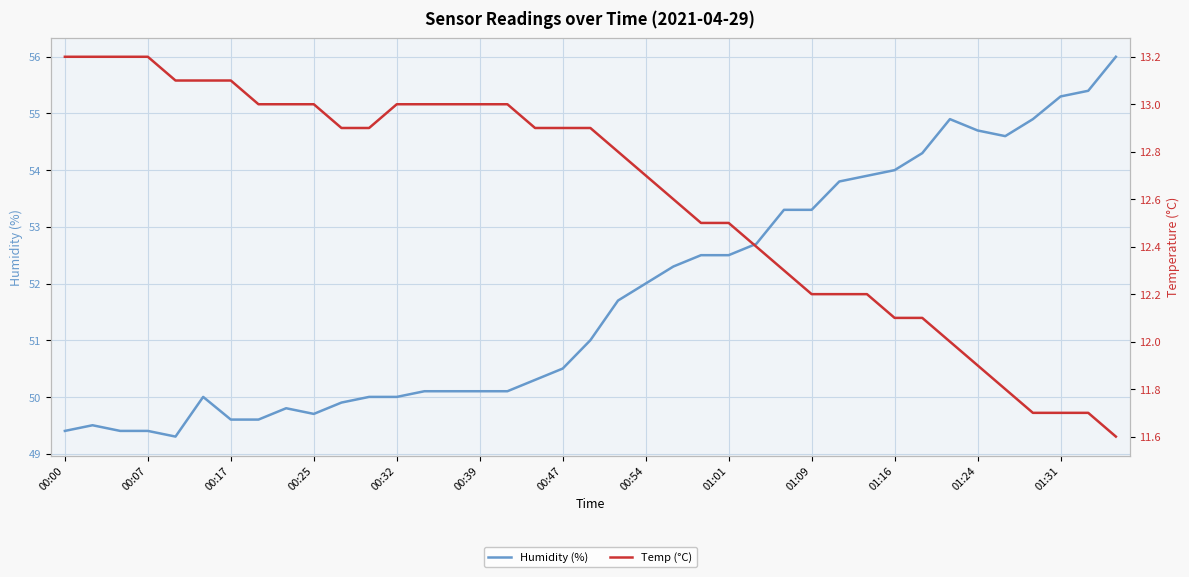

True or false: Temp (°C) has a value of 20.6 at 13.

False